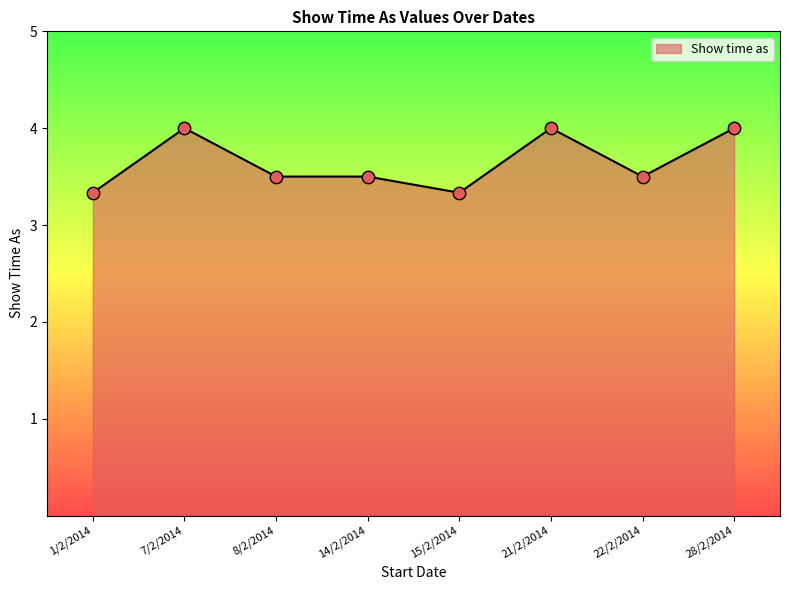

What is the ratio of the value at 1/2/2014 to the value at 14/2/2014?

1.0